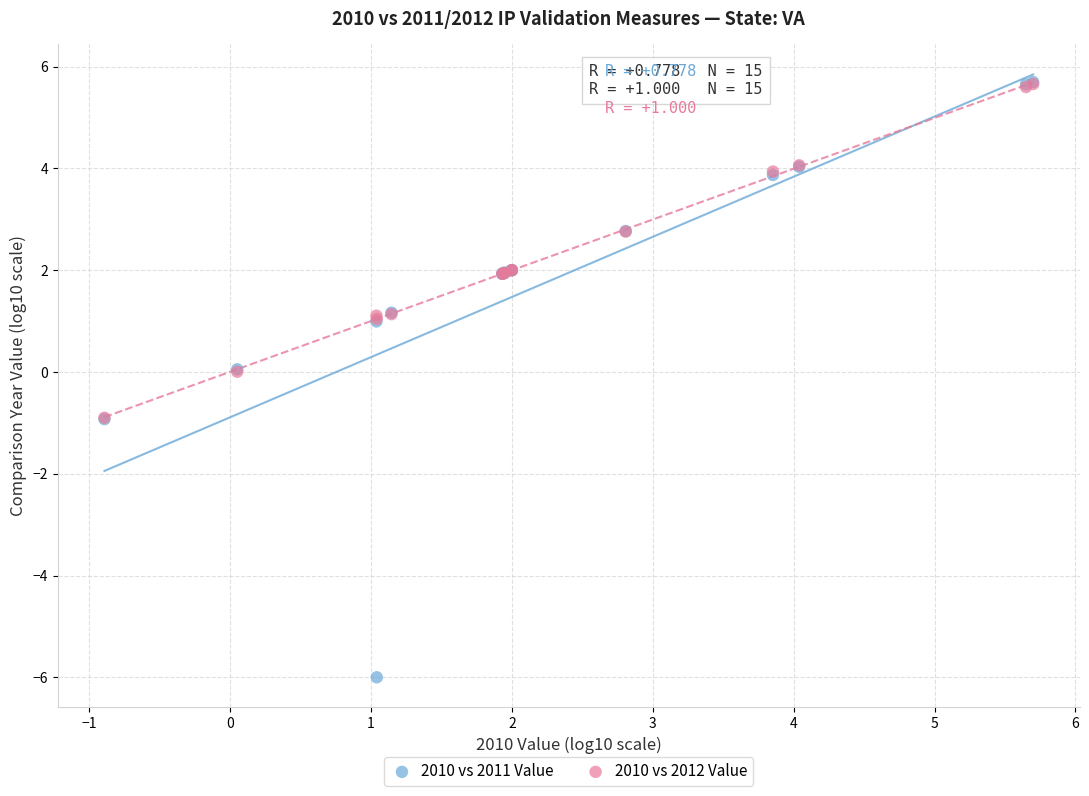

What are all the series names shown in the legend?

2010 vs 2011 Value, 2010 vs 2012 Value